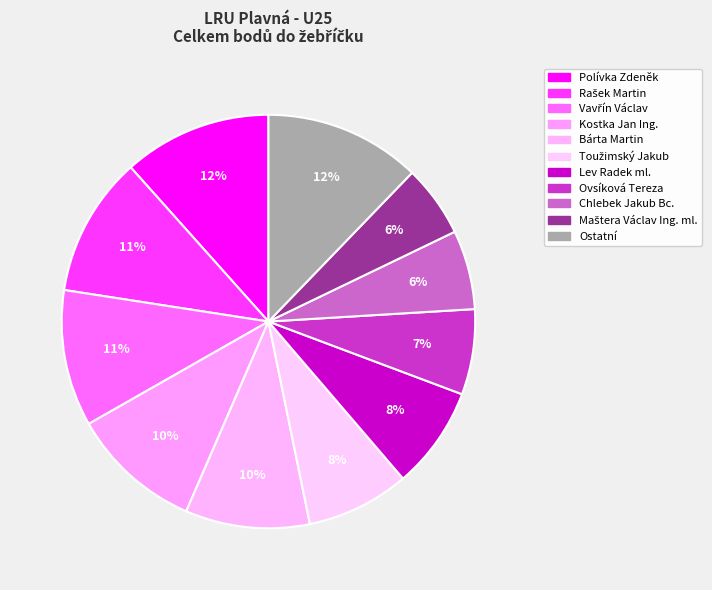

How many segments does this pie chart have?

11